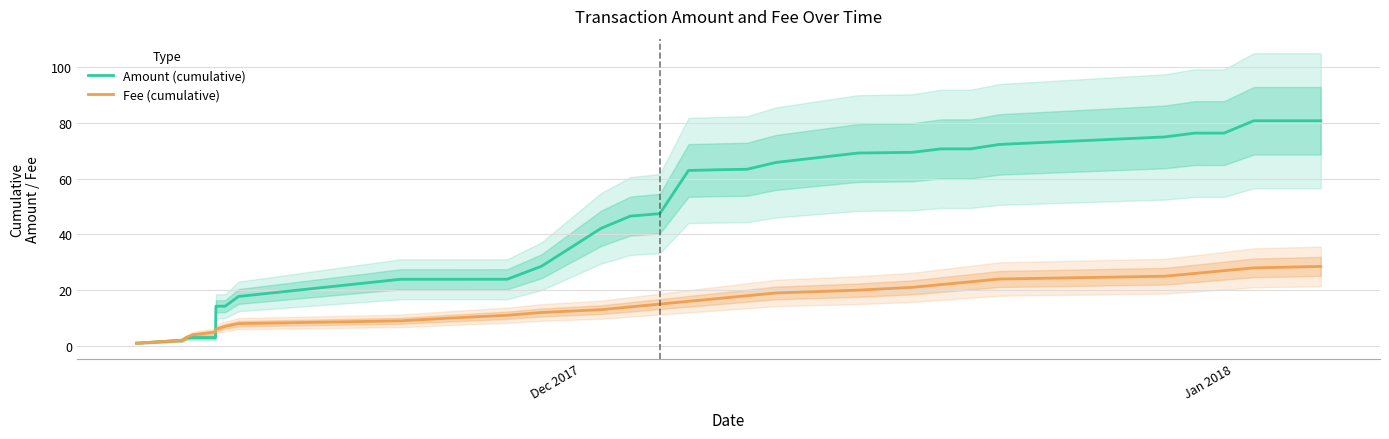

After their last crossing, which series has the higher values: Amount (cumulative) or Fee (cumulative)?

Amount (cumulative)